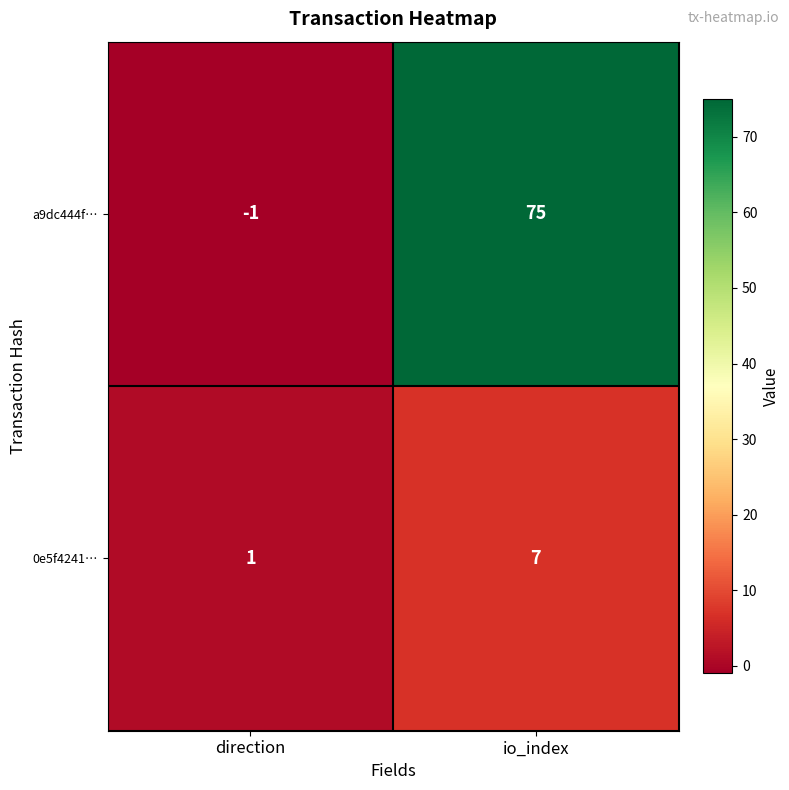

The value of 0e5f4241… at direction is 0. True or false?

False